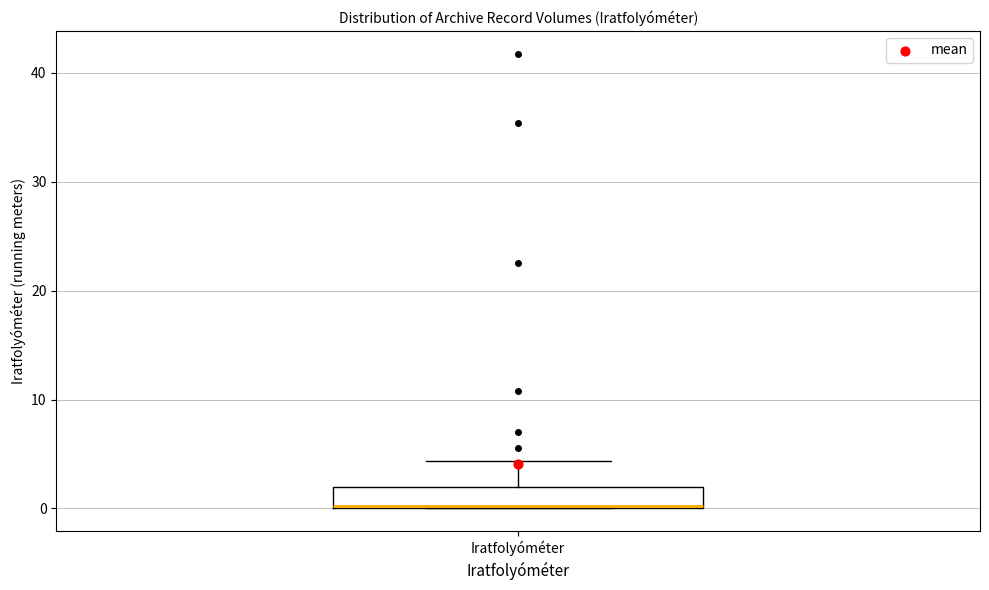

Transcribe this box plot: give where the median line is, the range the box spans, and where the two whiskers end, as read against the y-axis. The values are not printed on the chart, so give them approximately, as read against the axis.

median 0 (drawn on the box's lower edge), box 0 to 2, whiskers 0 to 4